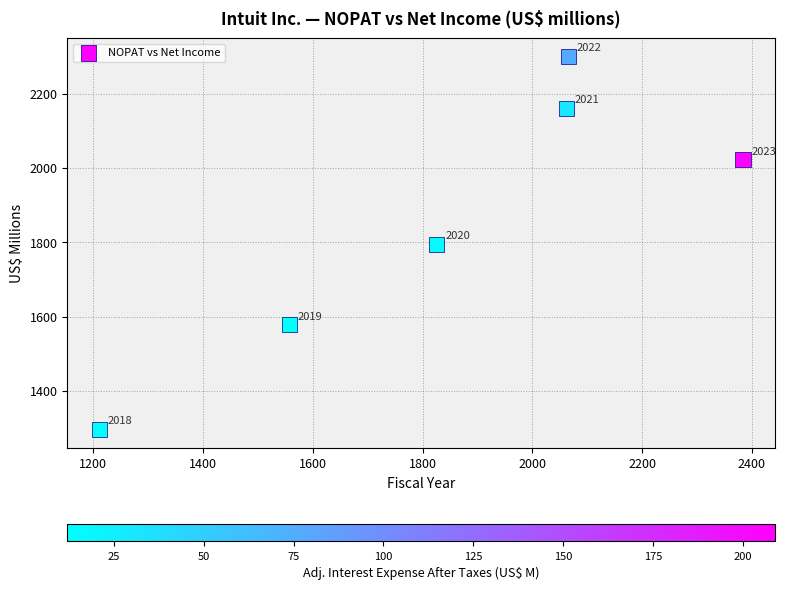

What Y value in the scatter plot is closest to 1798?

1795